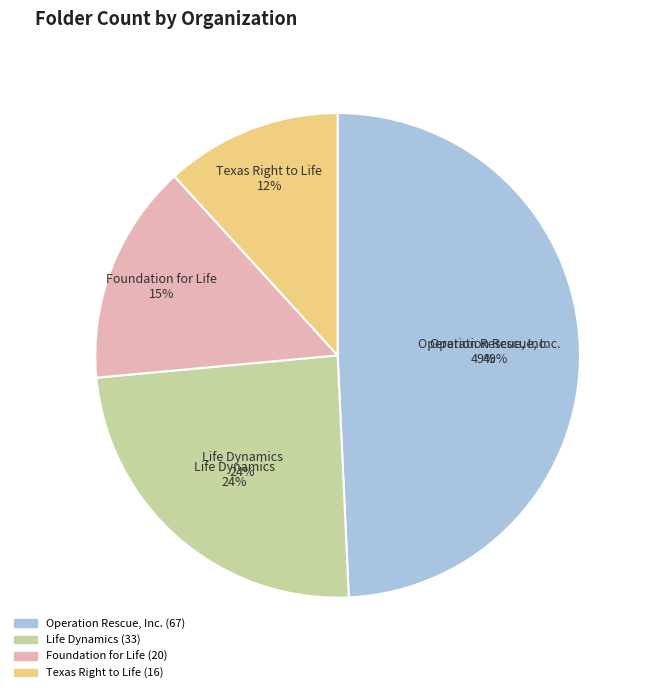

Which slice is the largest?

Operation Rescue, Inc.